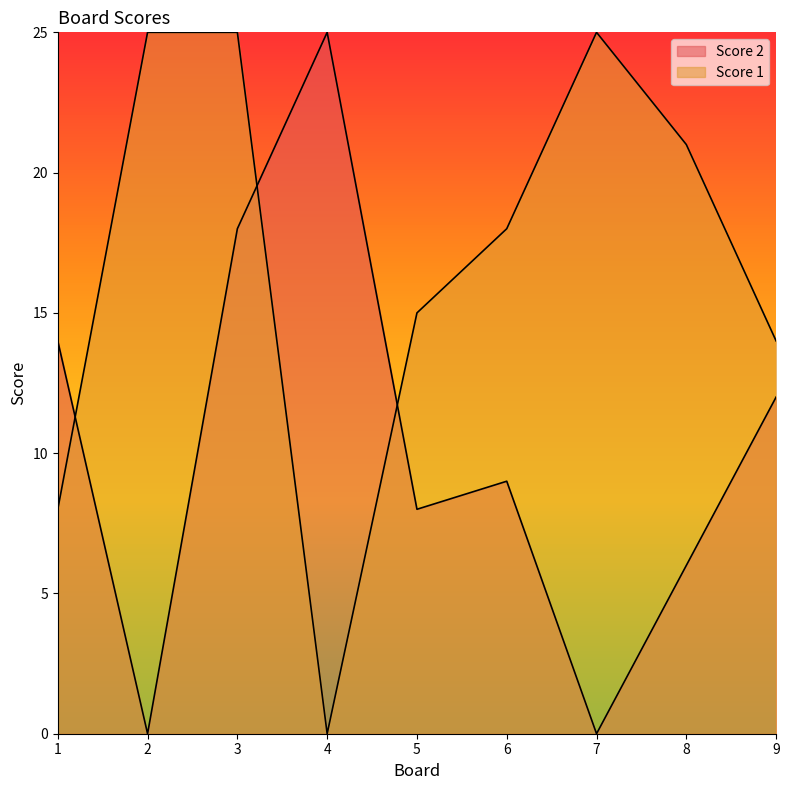

At 4, list the series in order from largest to smallest.

Score 2, Score 1